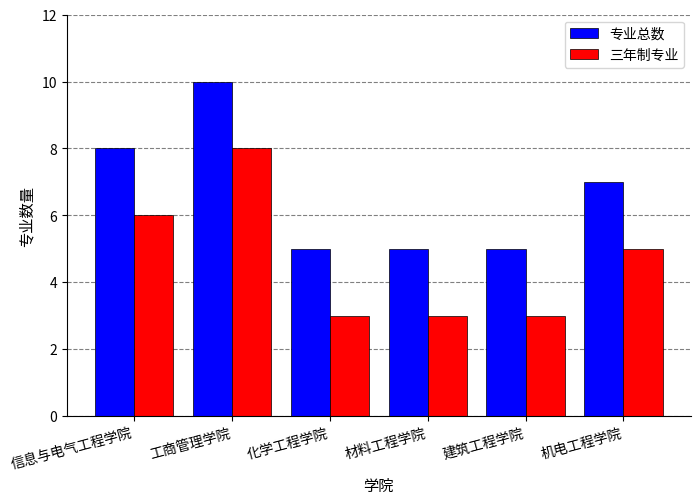

How many data points does each series have?

6